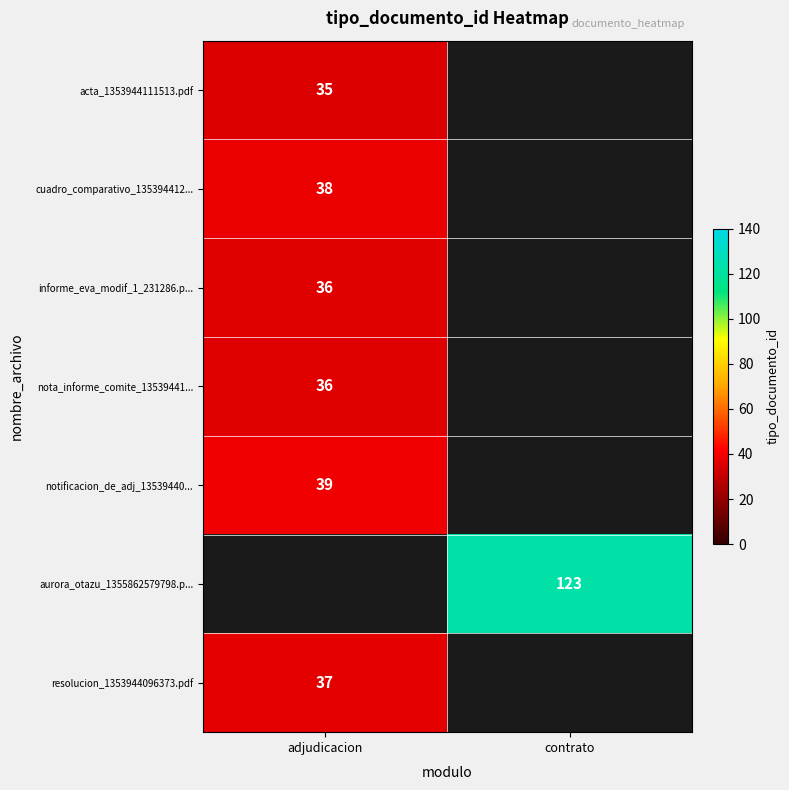

True or false: acta_1353944111513.pdf has a value of 47 at adjudicacion.

False